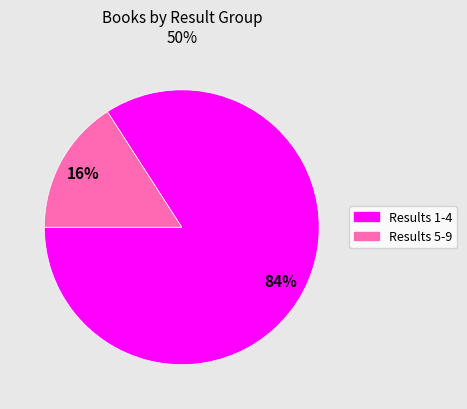

Does any single category account for the majority?

Yes